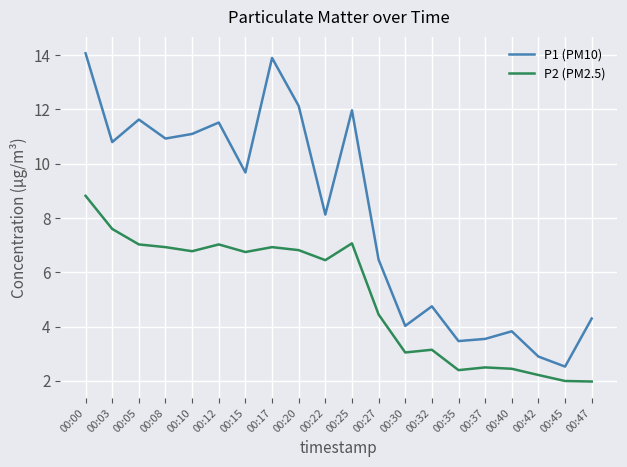

What is the spread (max minus min) of values at 00:27?

2.0